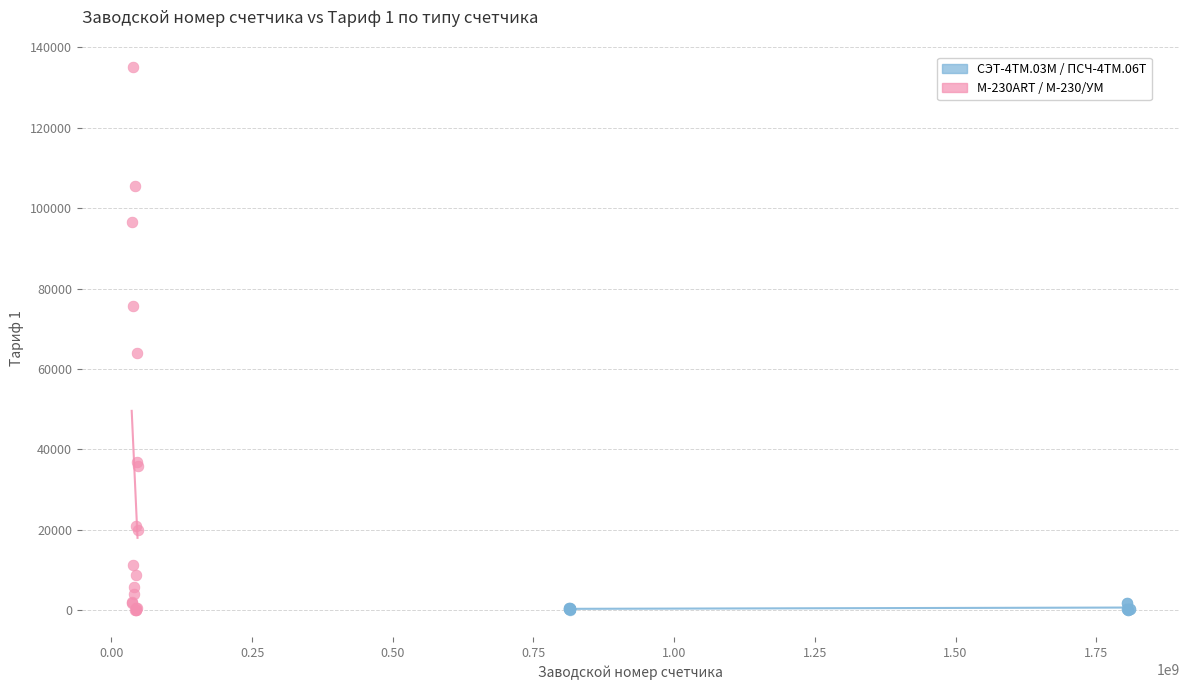

Which series has the widest spread of Y values?

M-230ART / M-230/УМ